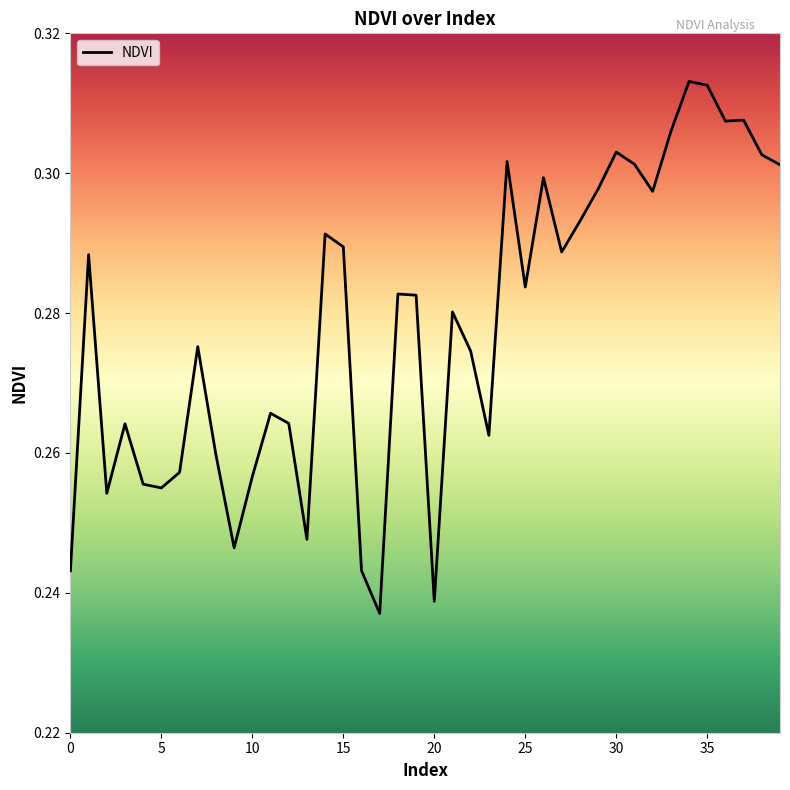

List the labels in order of value, largest first.

34, 35, 37, 36, 33, 30, 38, 24, 31, 39, 26, 29, 32, 28, 14, 15, 27, 1, 25, 18, 19, 21, 7, 22, 11, 12, 3, 23, 8, 6, 10, 4, 5, 2, 13, 9, 16, 0, 20, 17